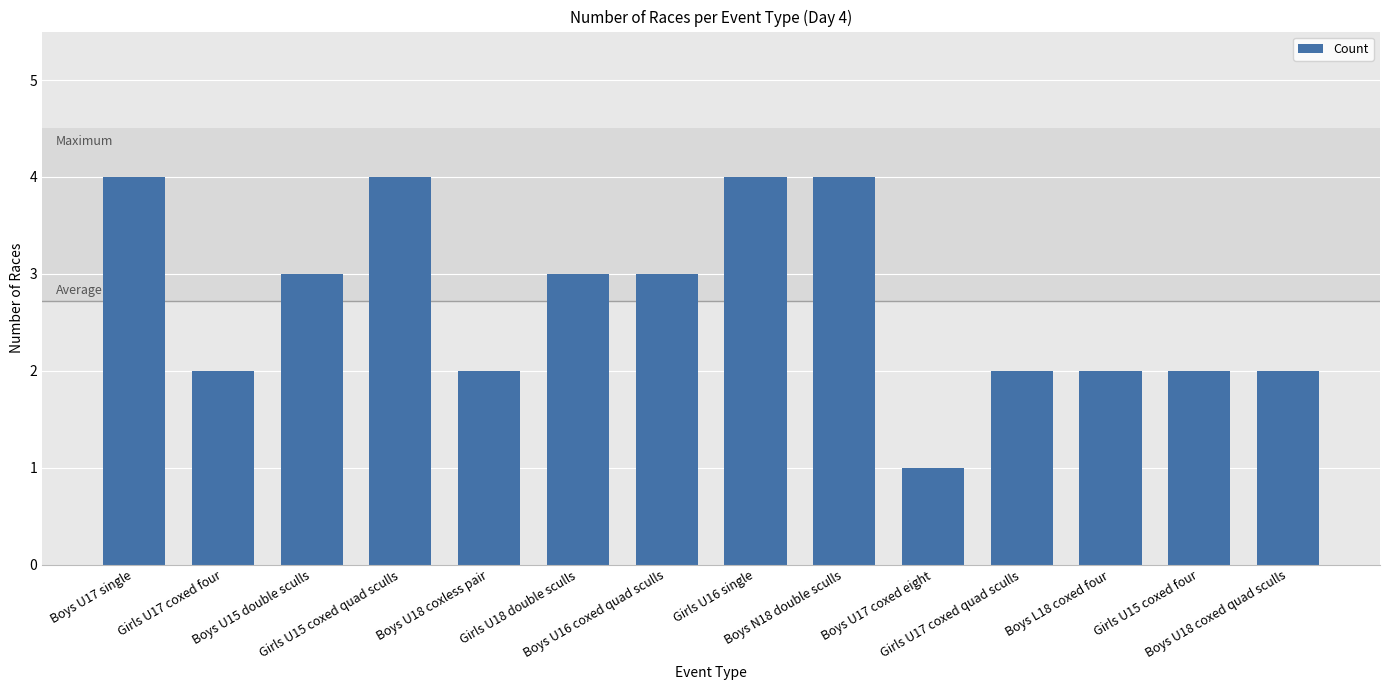

Reading left to right, list all the values displayed in this chart.

4	2	3	4	2	3	3	4	4	1	2	2	2	2